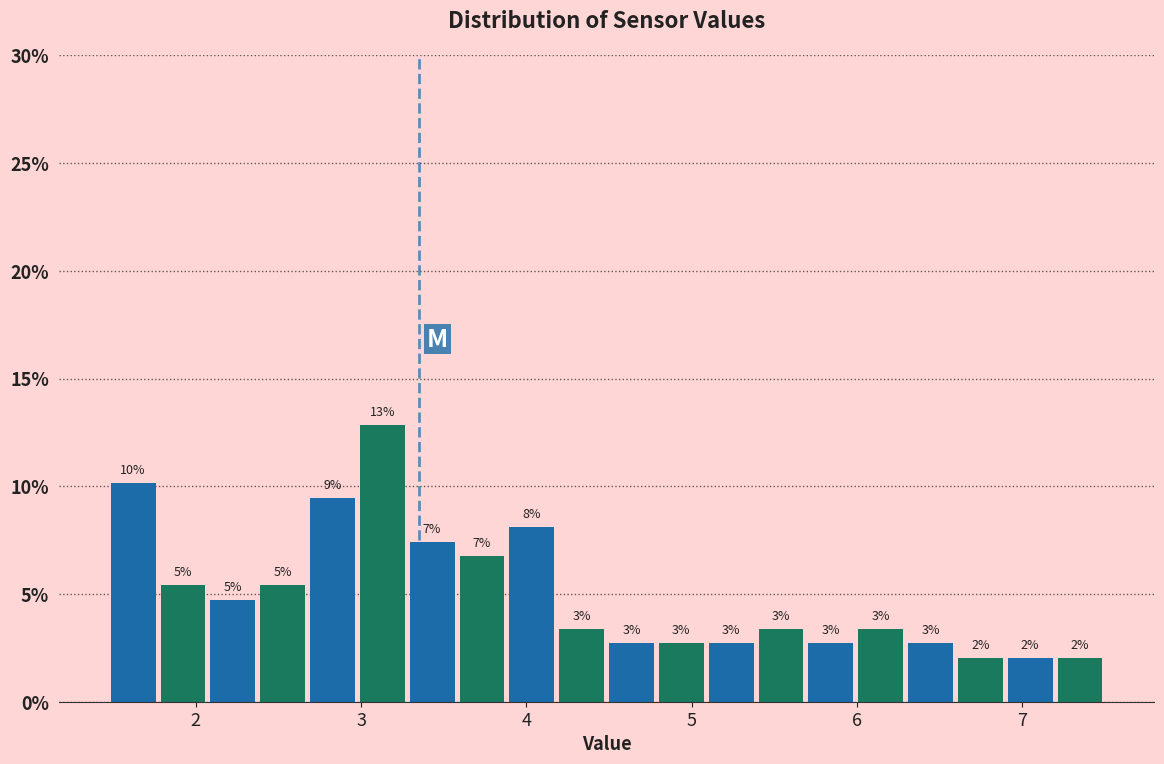

Around what value on the x-axis is the tallest bar? Give the approximate position of its centre, as read against the axis.

3.1